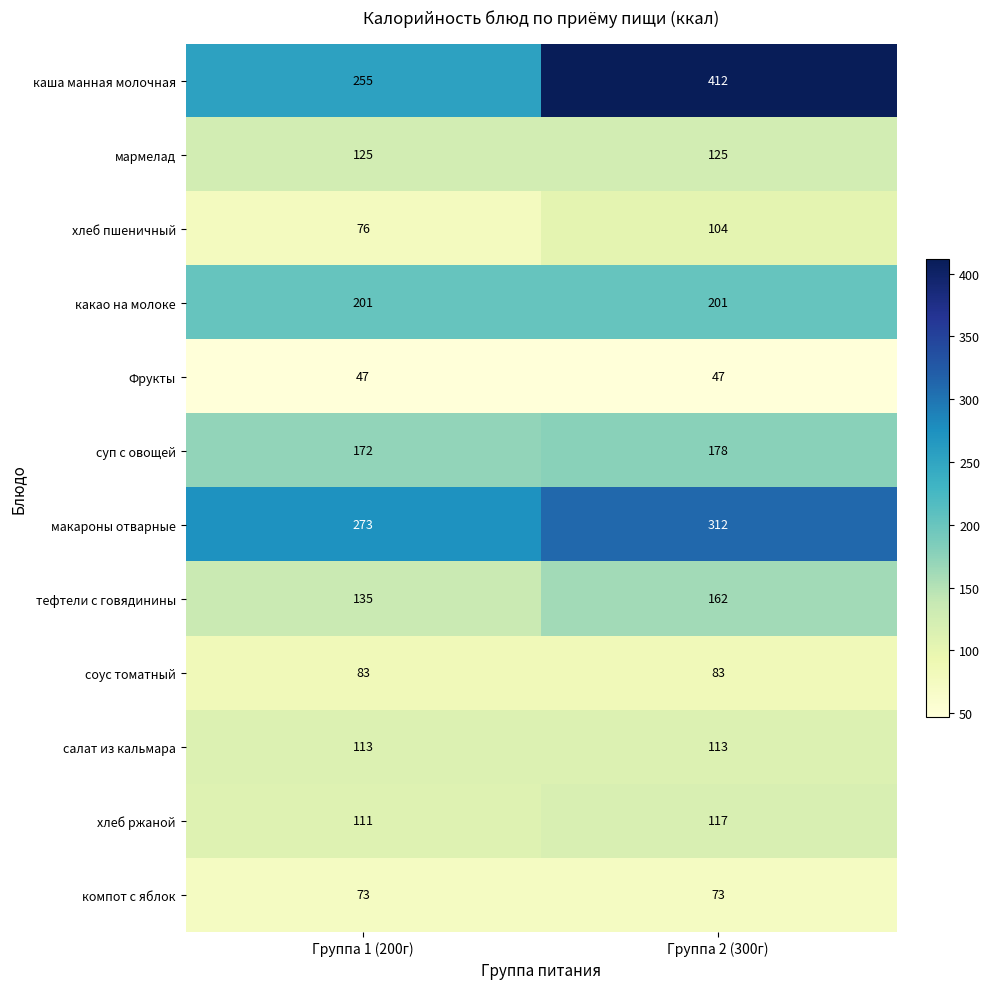

At which label does каша манная молочная reach its minimum?

Группа 1 (200г)